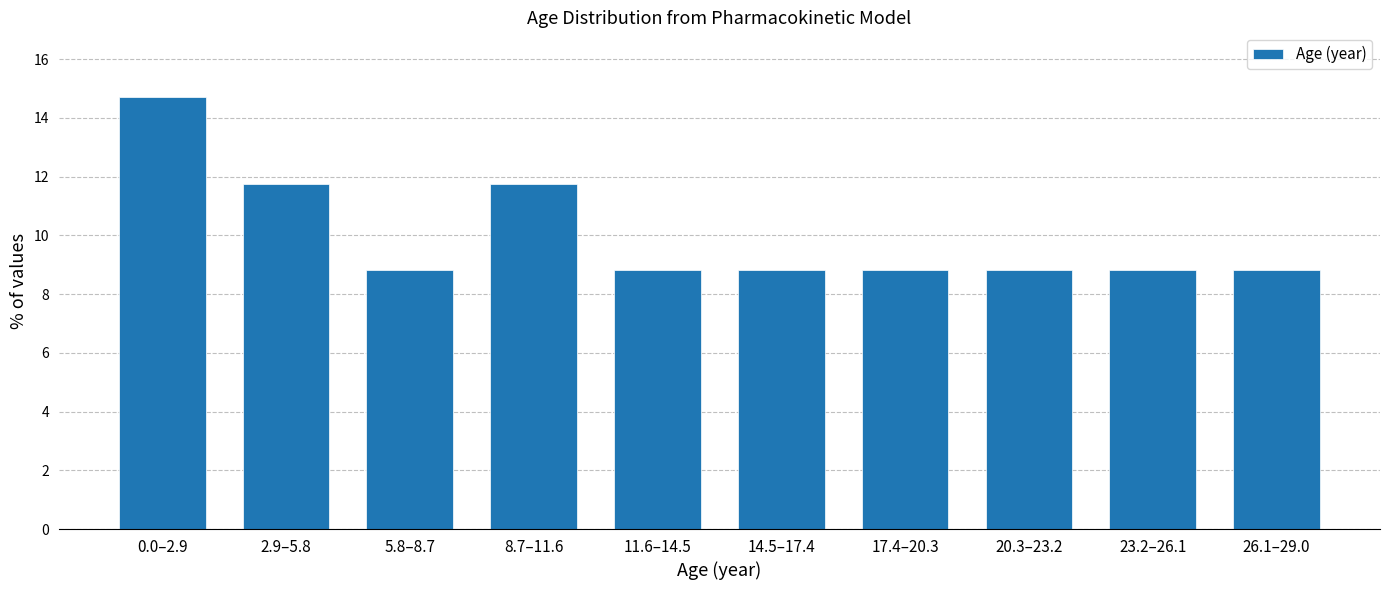

Reading right to left, extract all data points from this chart.

26.1–29.0=8.8	23.2–26.1=8.8	20.3–23.2=8.8	17.4–20.3=8.8	14.5–17.4=8.8	11.6–14.5=8.8	8.7–11.6=11.8	5.8–8.7=8.8	2.9–5.8=11.8	0.0–2.9=14.7